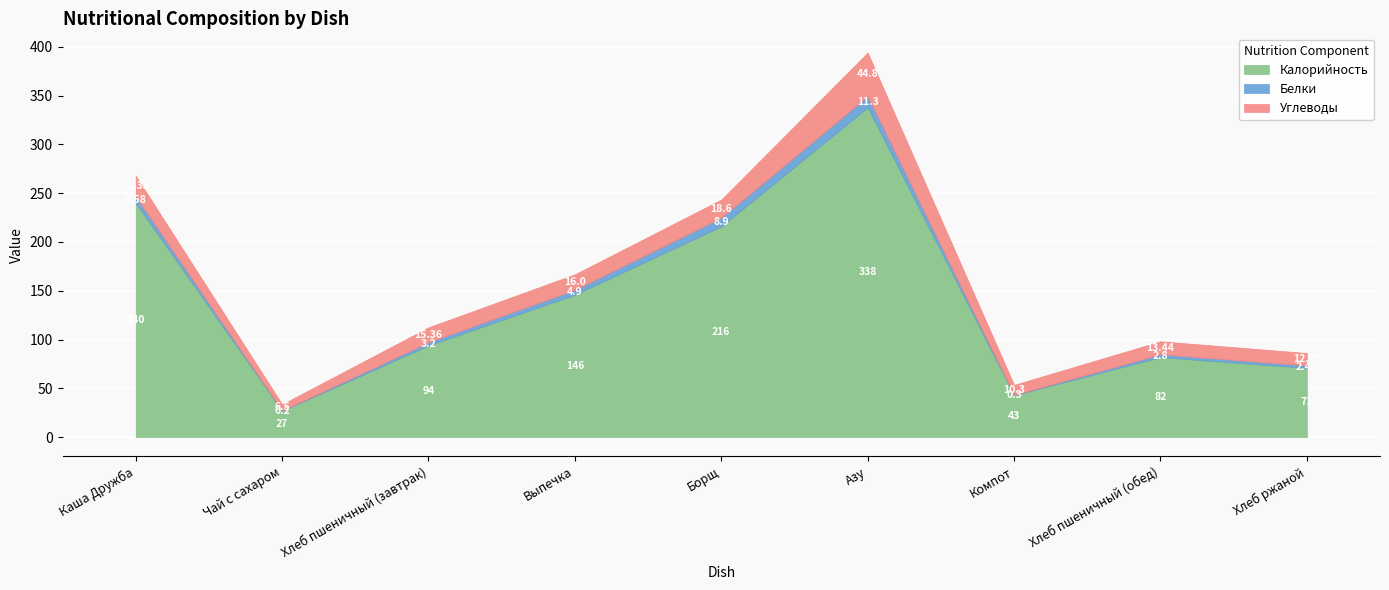

Reading right to left, transcribe all the data shown in this chart.

Калорийность: Хлеб ржаной=71.0	Хлеб пшеничный (обед)=82.0	Компот=43.0	Азу=338.0	Борщ=216.0	Выпечка=146.0	Хлеб пшеничный (завтрак)=94.0	Чай с сахаром=27.0	Каша Дружба=240.0
Белки: Хлеб ржаной=2.4	Хлеб пшеничный (обед)=2.8	Компот=0.3	Азу=11.3	Борщ=8.9	Выпечка=4.9	Хлеб пшеничный (завтрак)=3.2	Чай с сахаром=0.2	Каша Дружба=6.6
Углеводы: Хлеб ржаной=12.8	Хлеб пшеничный (обед)=13.4	Компот=10.3	Азу=44.8	Борщ=18.6	Выпечка=16.0	Хлеб пшеничный (завтрак)=15.4	Чай с сахаром=6.5	Каша Дружба=21.3